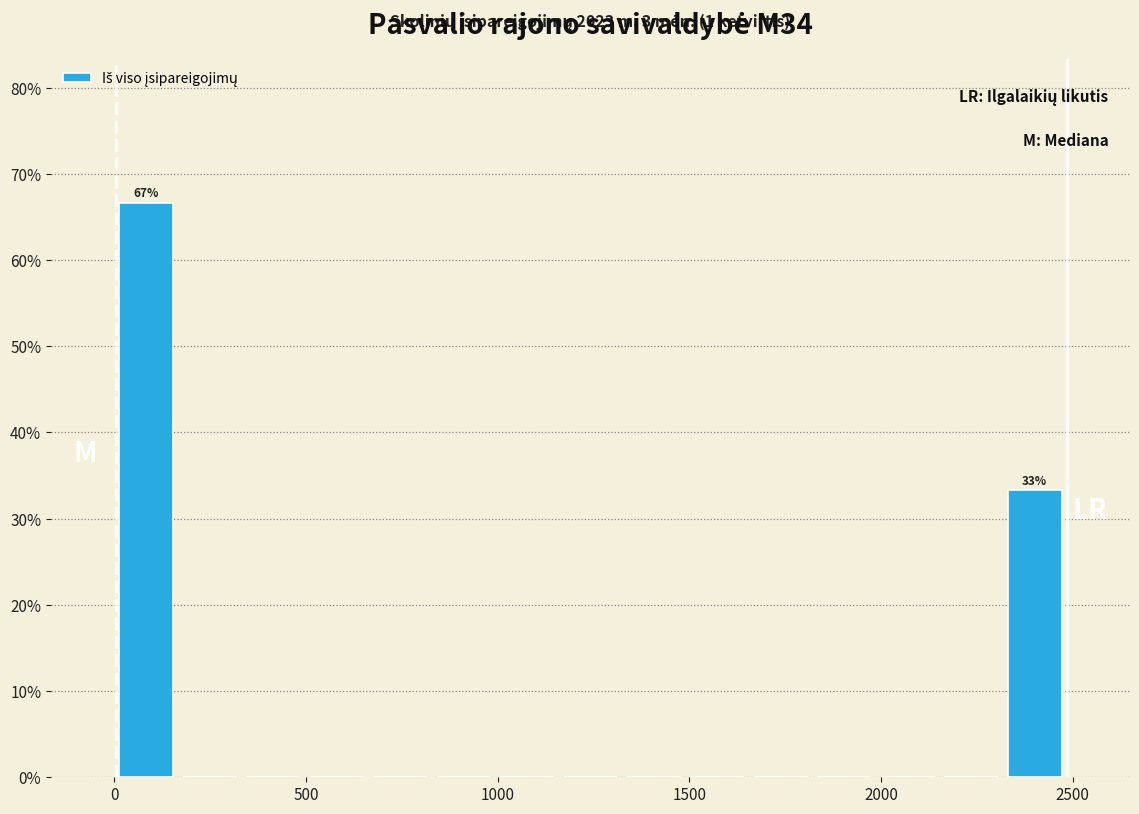

Around what value on the x-axis is the tallest bar? Give the approximate position of its centre, as read against the axis.

100